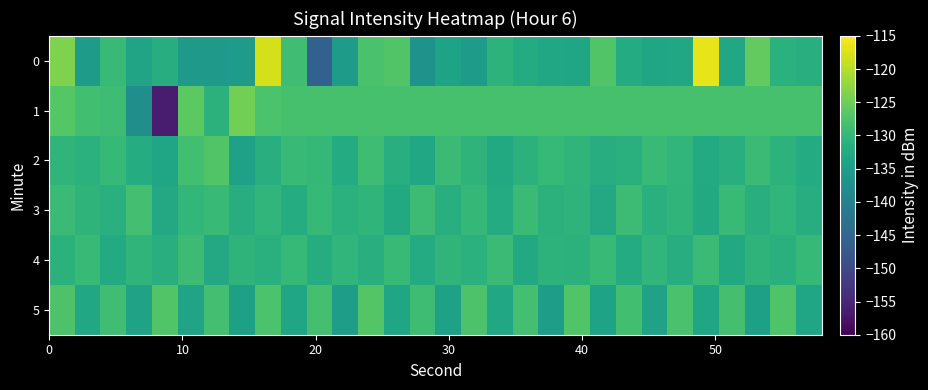

Which series has the largest total across all categories?

1